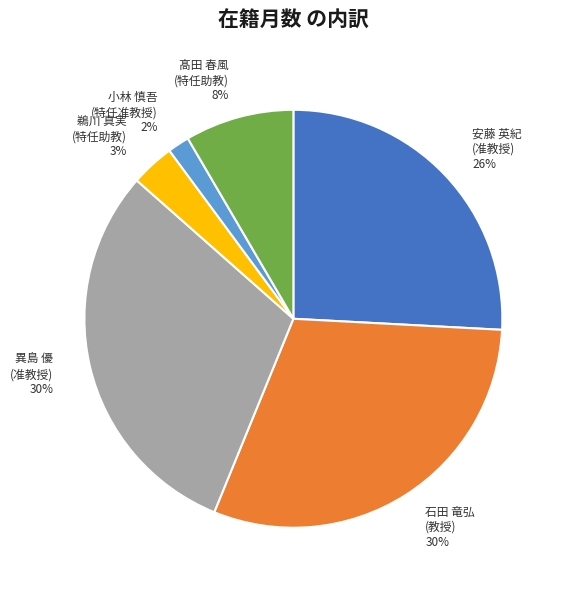

Combined, do 異島 優 (准教授) and 安藤 英紀 (准教授) account for over 50%?

Yes